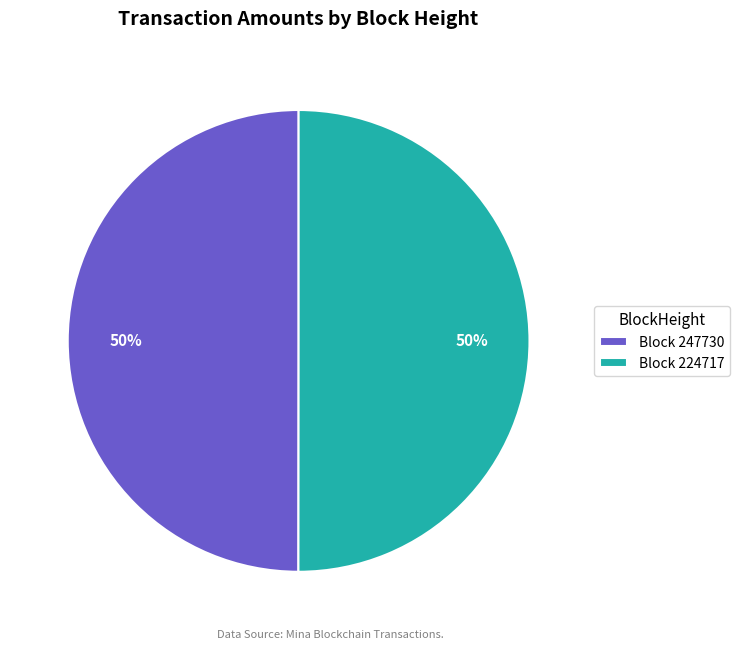

How many segments does this pie chart have?

2